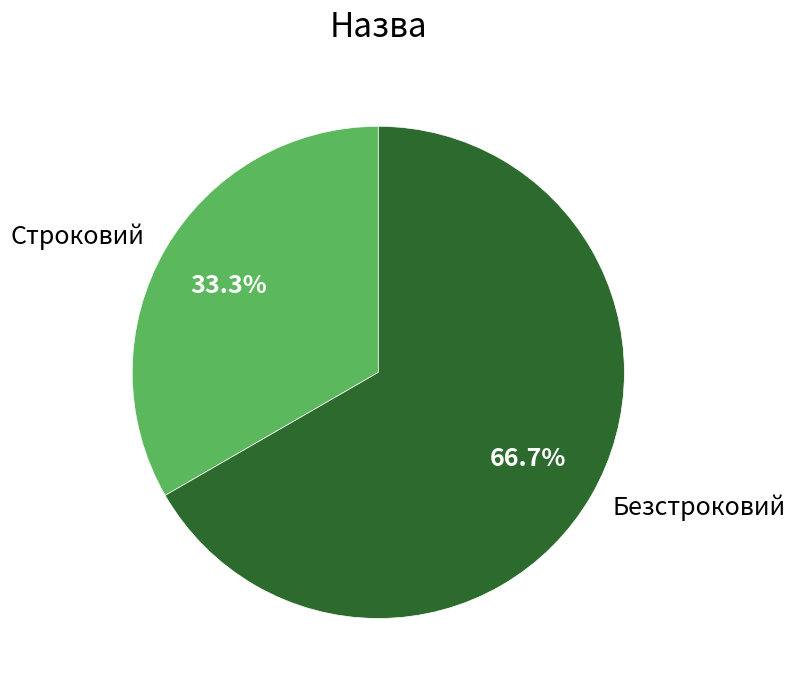

To the nearest percent, what is the difference between the Строковий and Безстроковий slice percentages?

33%